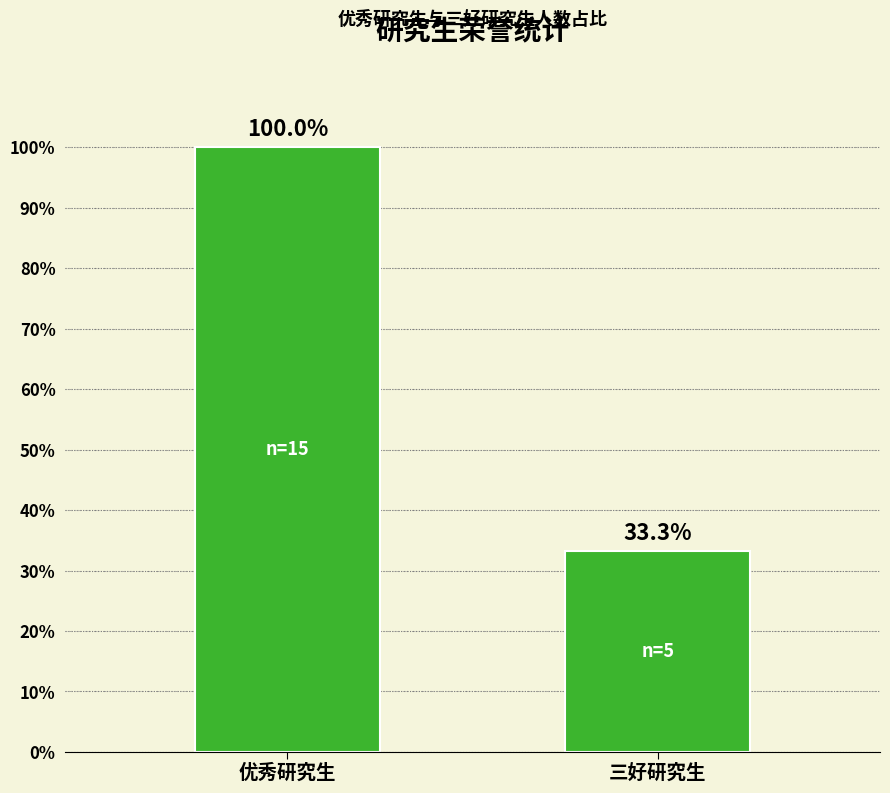

What is the sum of the values at 三好研究生 and 优秀研究生?

133.3